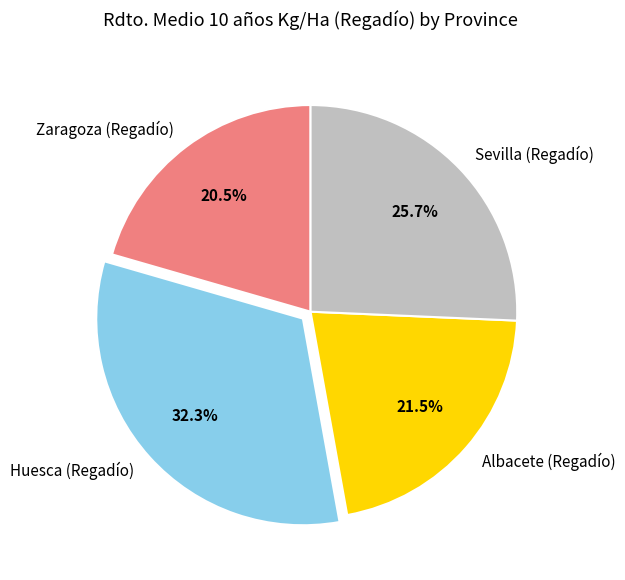

Which category has the smallest portion of the pie?

Zaragoza (Regadío)